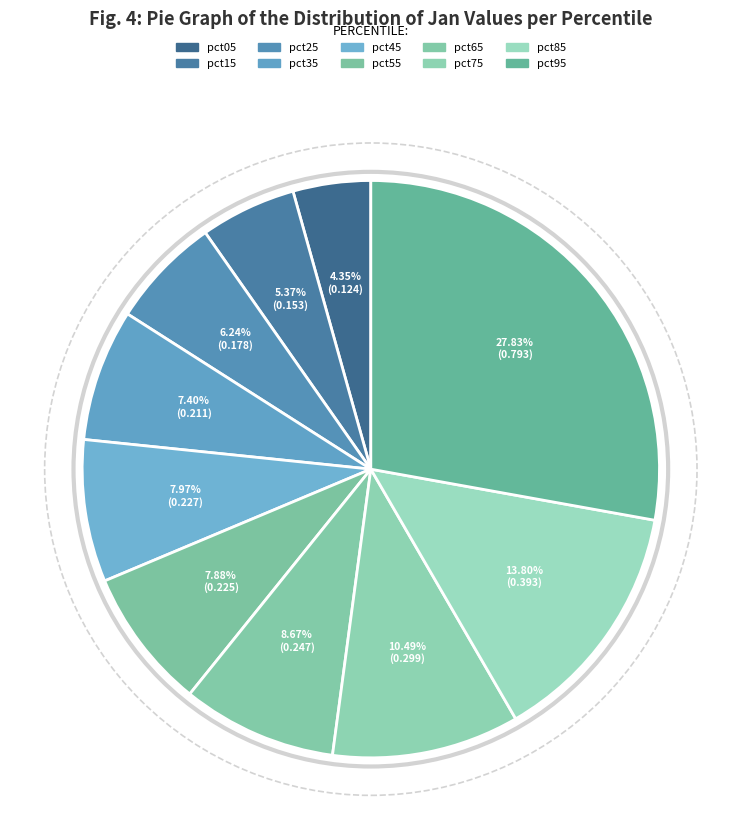

Is there any slice that represents more than half of the pie?

No